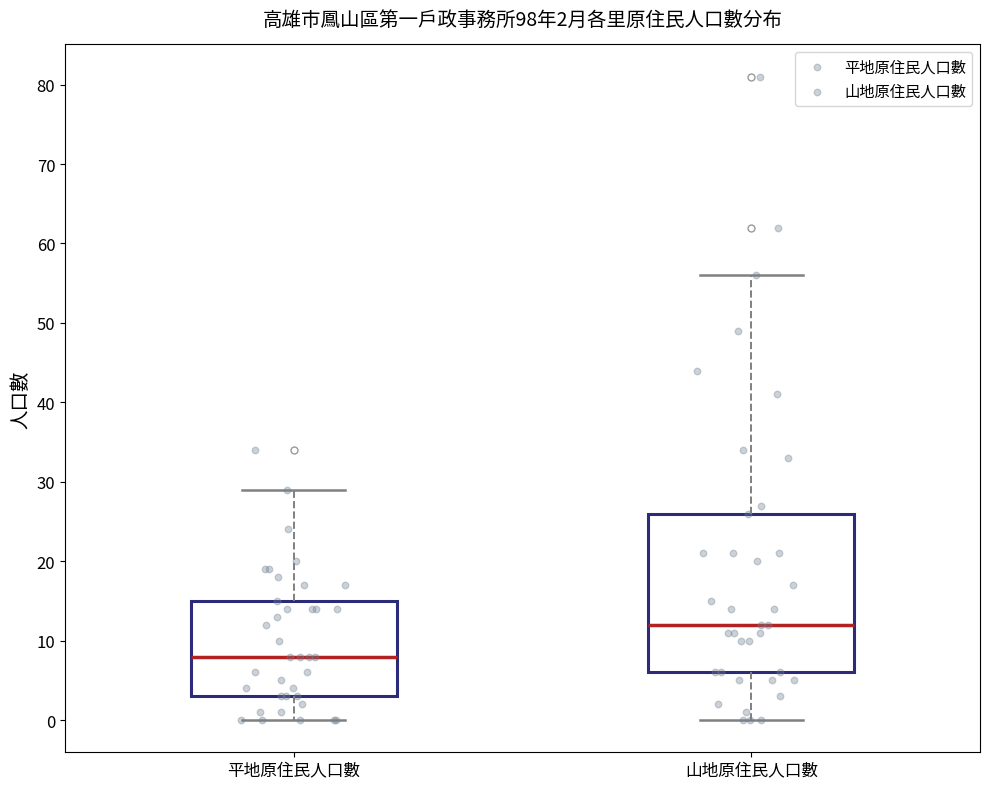

Which box is the tallest, from its lower edge to its upper edge?

山地原住民人口數